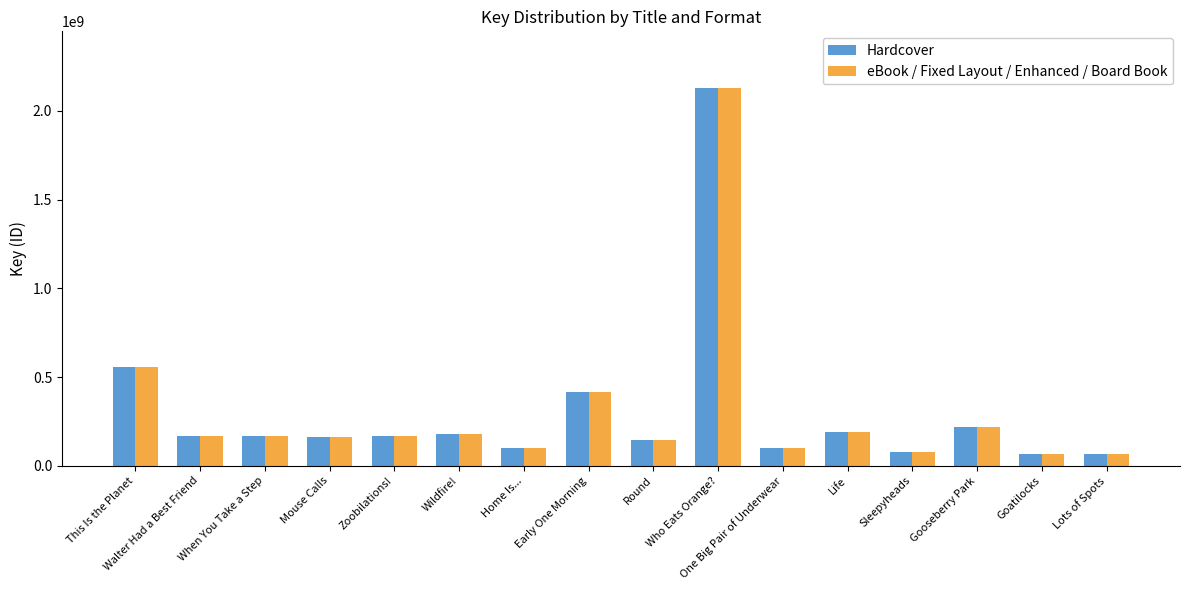

What is the lowest value of the Hardcover series?

67184538